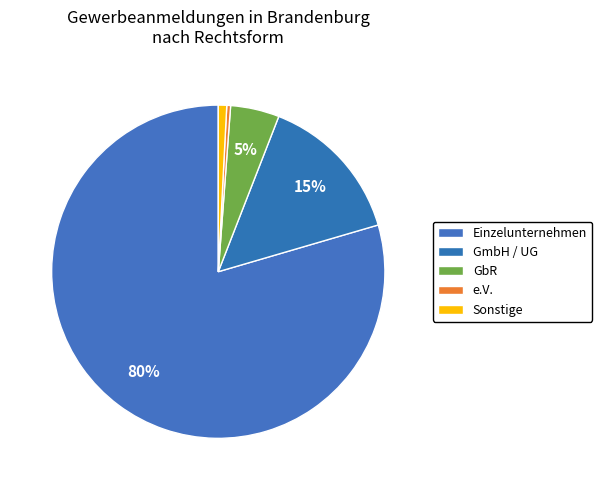

How many slices are in this pie chart?

5